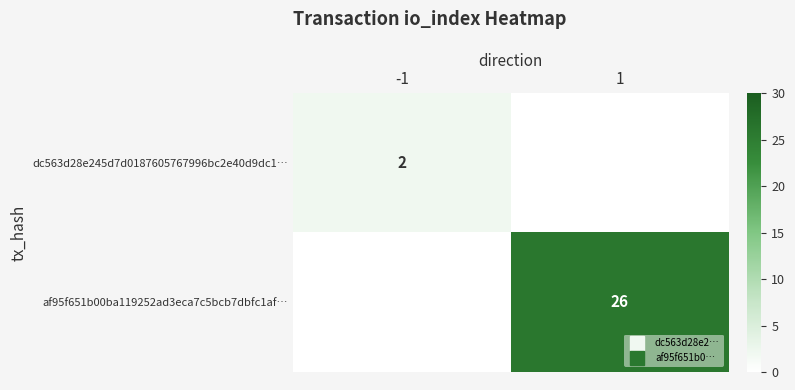

Which category has the highest value across all series?

1